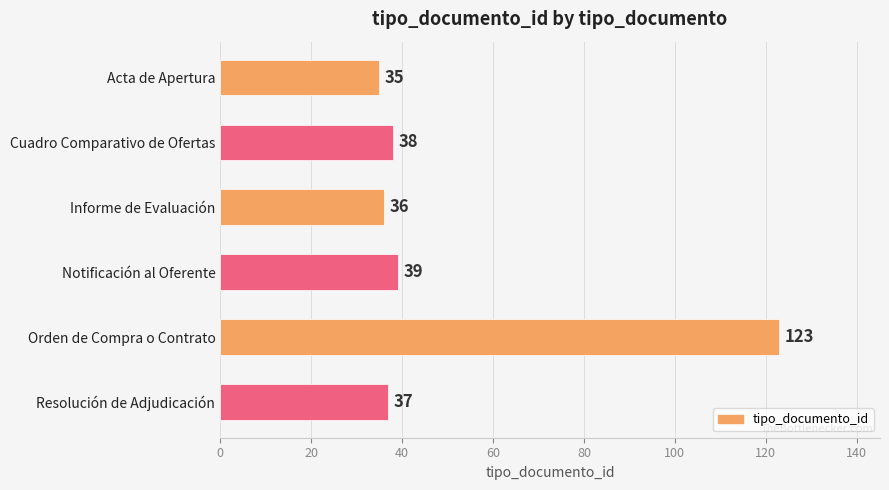

List the labels in order of value, largest first.

Orden de Compra o Contrato, Notificación al Oferente, Cuadro Comparativo de Ofertas, Resolución de Adjudicación, Informe de Evaluación, Acta de Apertura